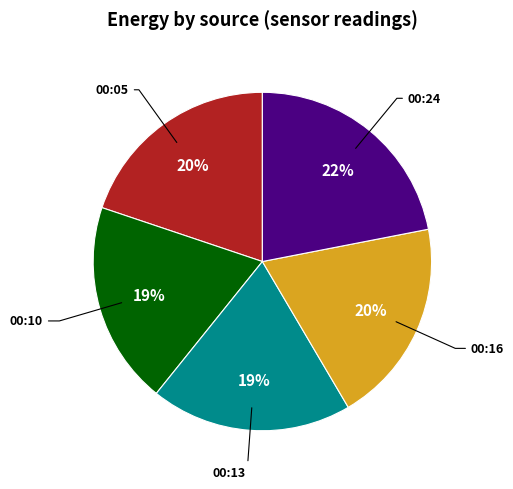

Is there a majority slice in this chart?

No